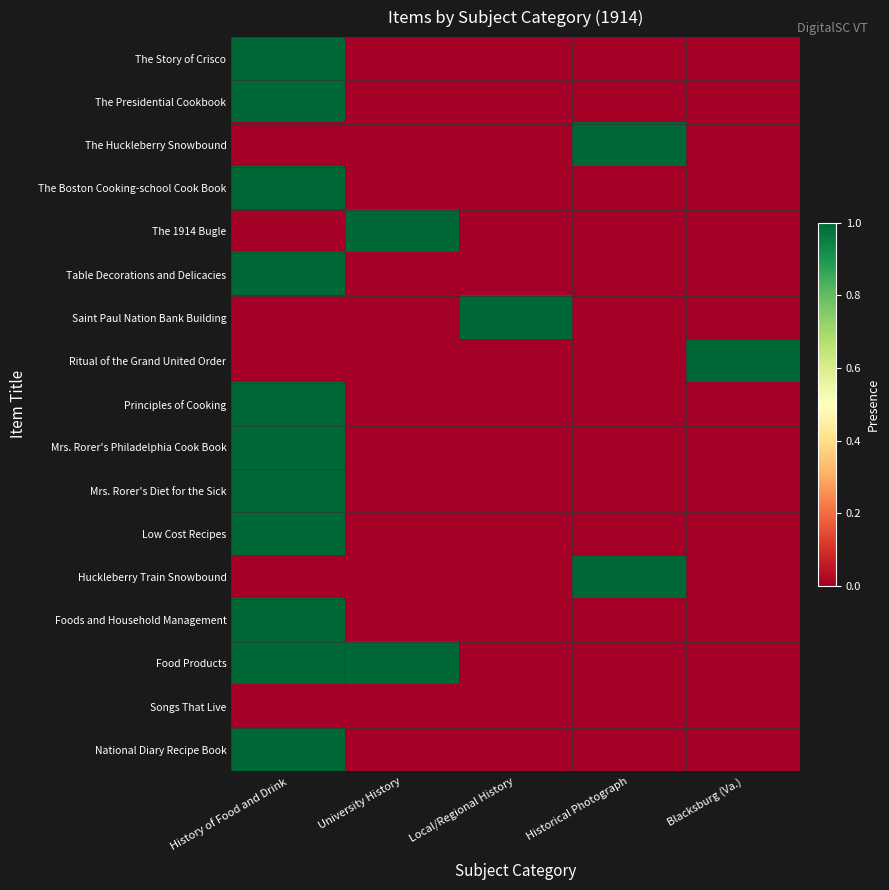

Reading left to right, transcribe all the data shown in this chart.

The Story of Crisco: History of Food and Drink=1	University History=0	Local/Regional History=0	Historical Photograph=0	Blacksburg (Va.)=0
The Presidential Cookbook: History of Food and Drink=1	University History=0	Local/Regional History=0	Historical Photograph=0	Blacksburg (Va.)=0
The Huckleberry Snowbound: History of Food and Drink=0	University History=0	Local/Regional History=0	Historical Photograph=1	Blacksburg (Va.)=0
The Boston Cooking-school Cook Book: History of Food and Drink=1	University History=0	Local/Regional History=0	Historical Photograph=0	Blacksburg (Va.)=0
The 1914 Bugle: History of Food and Drink=0	University History=1	Local/Regional History=0	Historical Photograph=0	Blacksburg (Va.)=0
Table Decorations and Delicacies: History of Food and Drink=1	University History=0	Local/Regional History=0	Historical Photograph=0	Blacksburg (Va.)=0
Saint Paul Nation Bank Building: History of Food and Drink=0	University History=0	Local/Regional History=1	Historical Photograph=0	Blacksburg (Va.)=0
Ritual of the Grand United Order: History of Food and Drink=0	University History=0	Local/Regional History=0	Historical Photograph=0	Blacksburg (Va.)=1
Principles of Cooking: History of Food and Drink=1	University History=0	Local/Regional History=0	Historical Photograph=0	Blacksburg (Va.)=0
Mrs. Rorer's Philadelphia Cook Book: History of Food and Drink=1	University History=0	Local/Regional History=0	Historical Photograph=0	Blacksburg (Va.)=0
Mrs. Rorer's Diet for the Sick: History of Food and Drink=1	University History=0	Local/Regional History=0	Historical Photograph=0	Blacksburg (Va.)=0
Low Cost Recipes: History of Food and Drink=1	University History=0	Local/Regional History=0	Historical Photograph=0	Blacksburg (Va.)=0
Huckleberry Train Snowbound: History of Food and Drink=0	University History=0	Local/Regional History=0	Historical Photograph=1	Blacksburg (Va.)=0
Foods and Household Management: History of Food and Drink=1	University History=0	Local/Regional History=0	Historical Photograph=0	Blacksburg (Va.)=0
Food Products: History of Food and Drink=1	University History=1	Local/Regional History=0	Historical Photograph=0	Blacksburg (Va.)=0
Songs That Live: History of Food and Drink=0	University History=0	Local/Regional History=0	Historical Photograph=0	Blacksburg (Va.)=0
National Diary Recipe Book: History of Food and Drink=1	University History=0	Local/Regional History=0	Historical Photograph=0	Blacksburg (Va.)=0